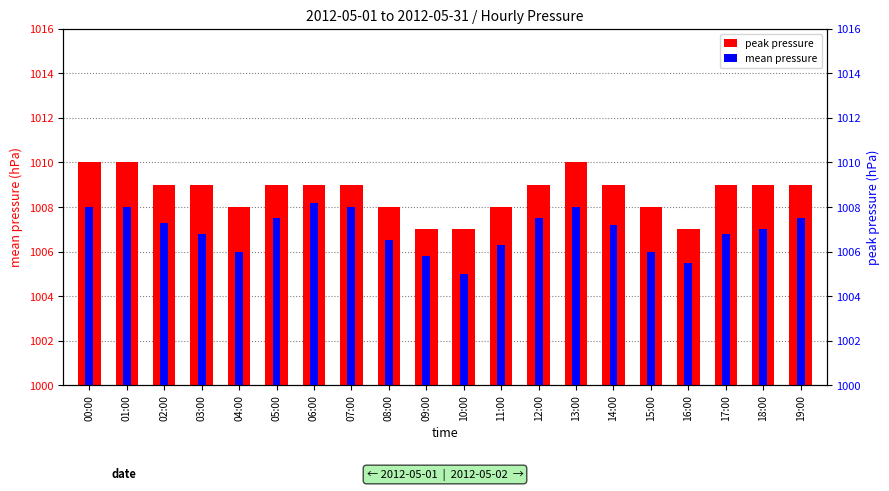

How many data points in mean pressure are less than 7?

9